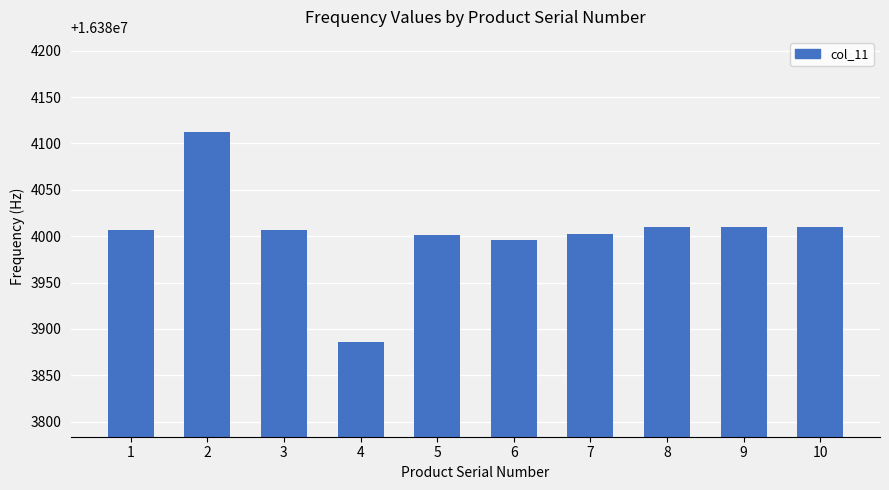

The value at 2 is 27551813.9. True or false?

False